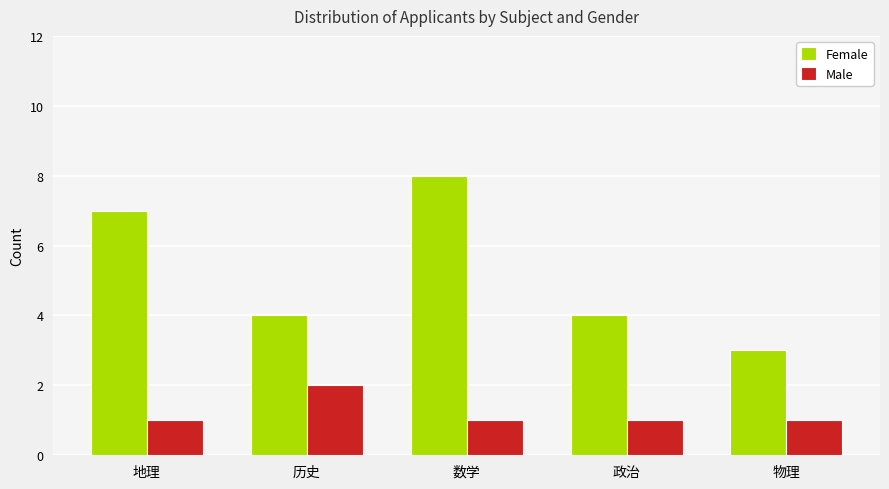

Does the chart contain any negative values?

No